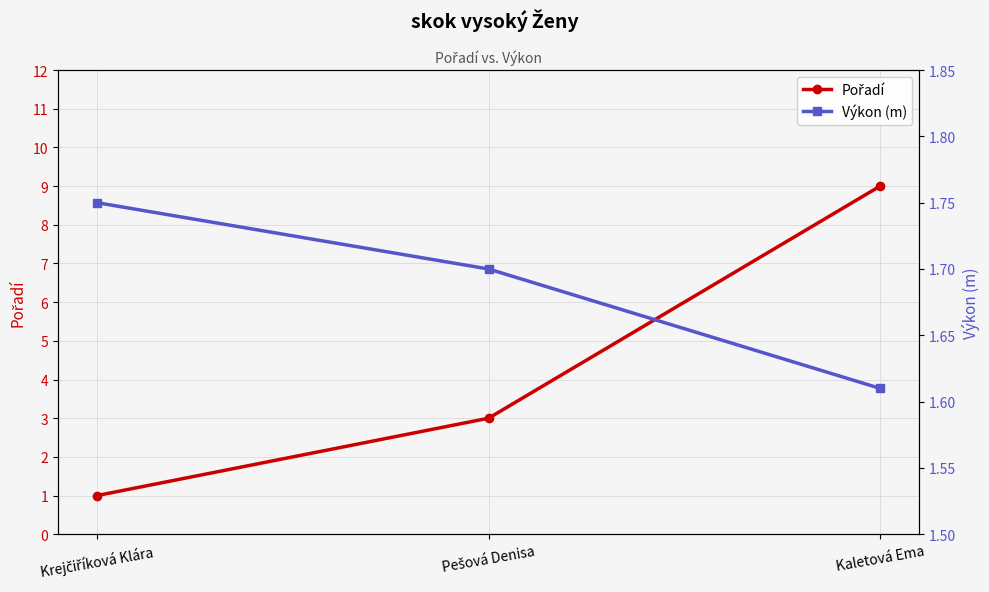

Is this an area chart (filled region under the line)?

No